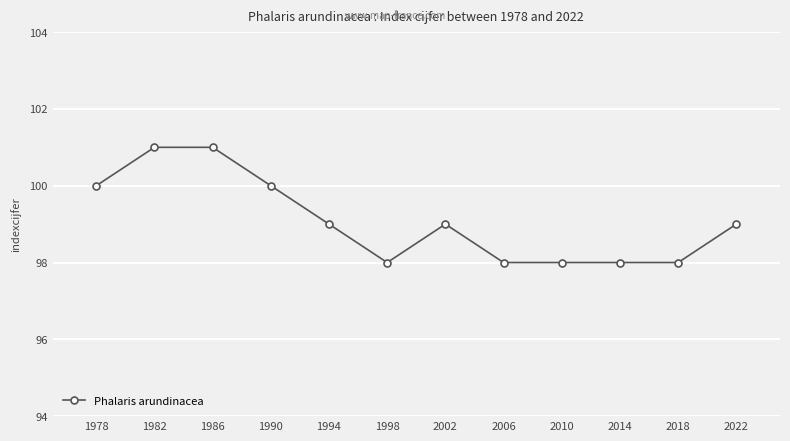

Reading left to right, list all the values displayed in this chart.

1978=100	1982=101	1986=101	1990=100	1994=99	1998=98	2002=99	2006=98	2010=98	2014=98	2018=98	2022=99